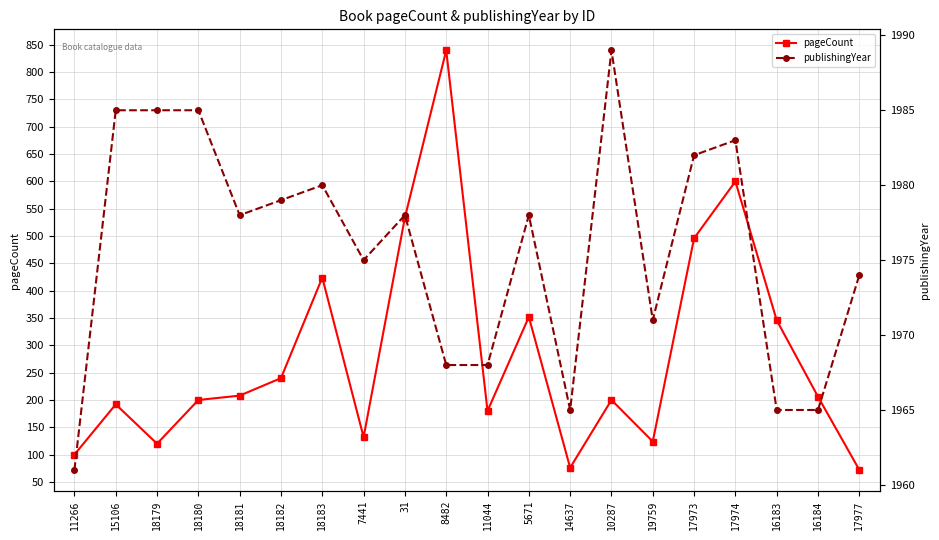

What position from the left is 19759?

15